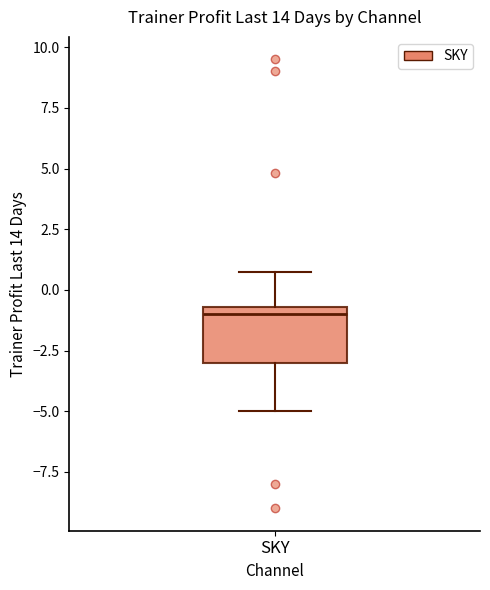

Transcribe this box plot: give where the median line is, the range the box spans, and where the two whiskers end, as read against the y-axis. The values are not printed on the chart, so give them approximately, as read against the axis.

median -1.0, box -3.0 to -0.5, whiskers -5.0 to 1.0